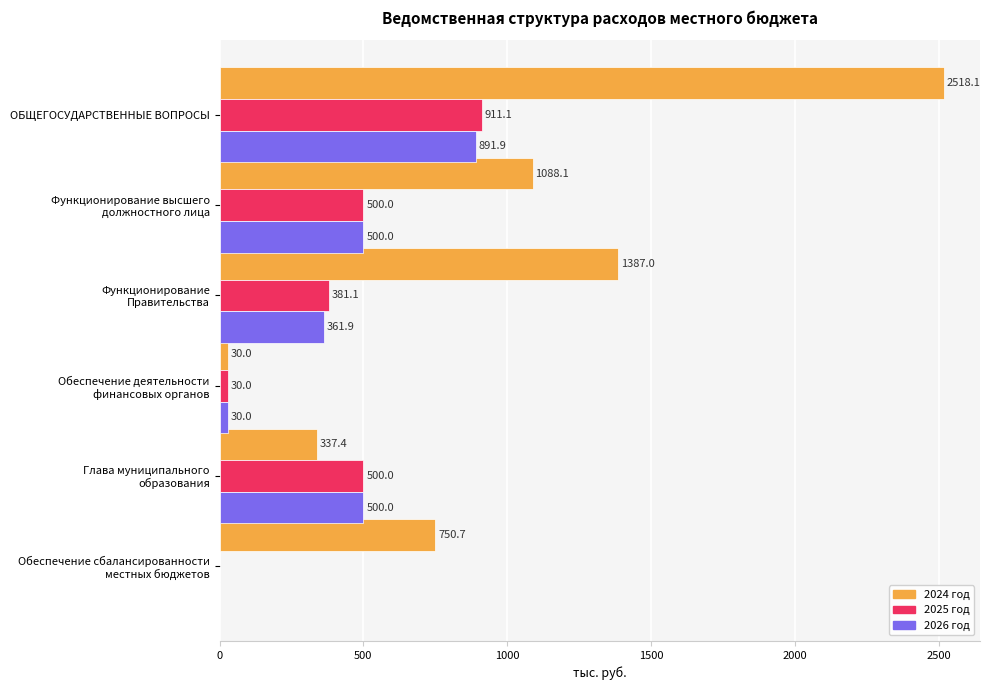

Count the number of categories in the chart.

6